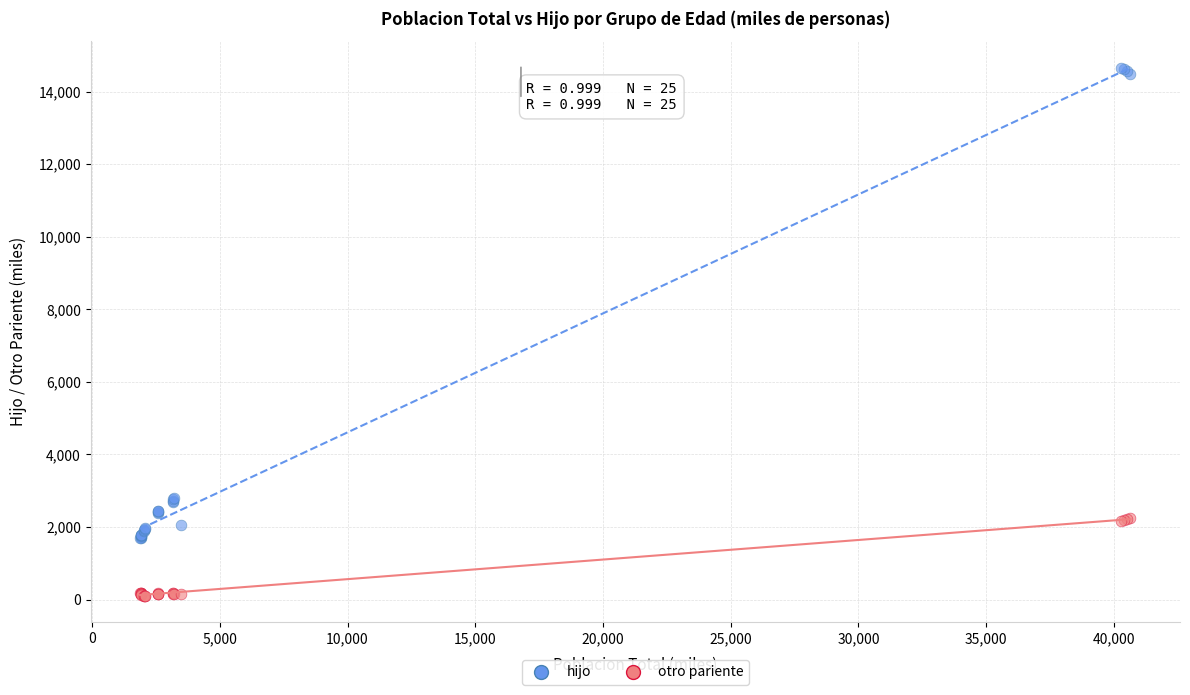

What are all the series names shown in the legend?

hijo, otro pariente